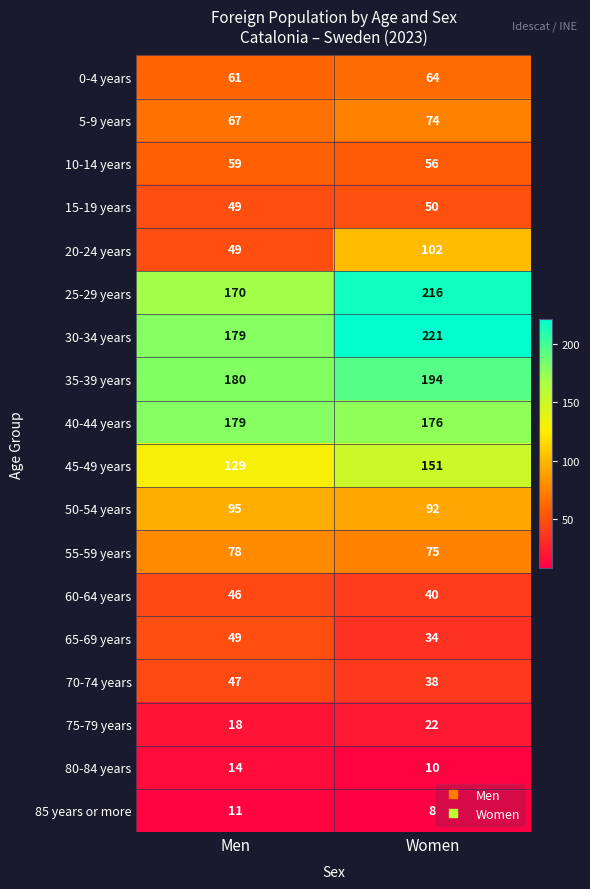

What is the difference between the maximum and minimum values in the 25-29 years series?

46